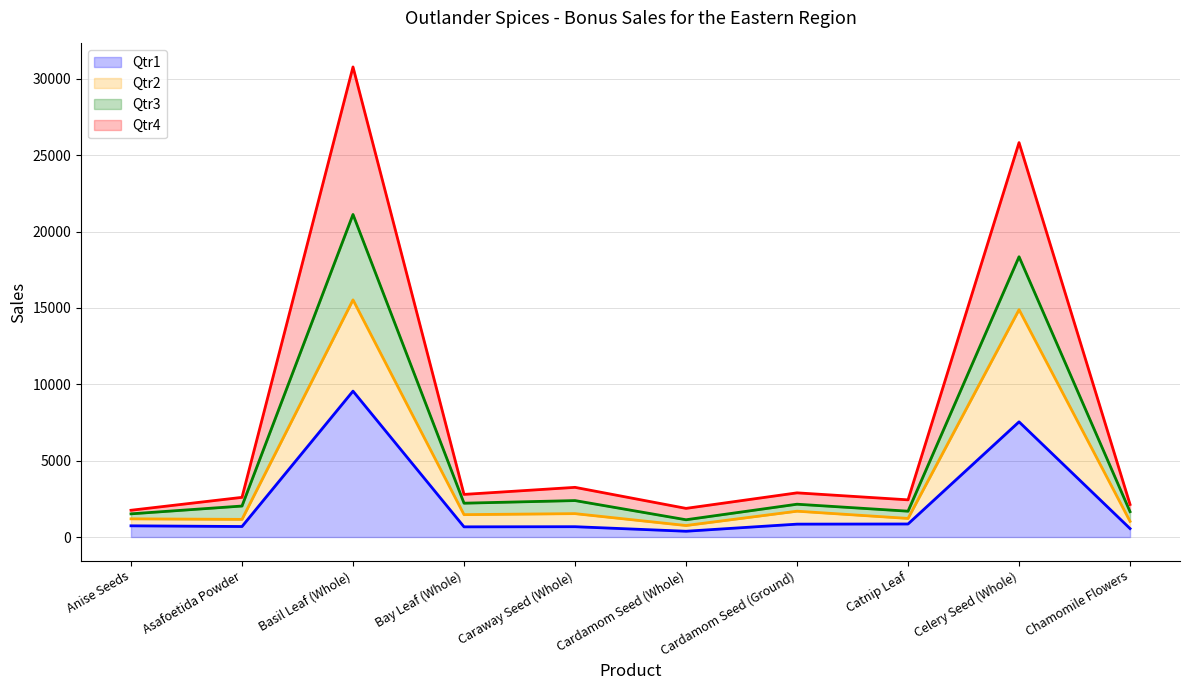

What is the difference between the maximum and minimum values in the Qtr1 series?

9176